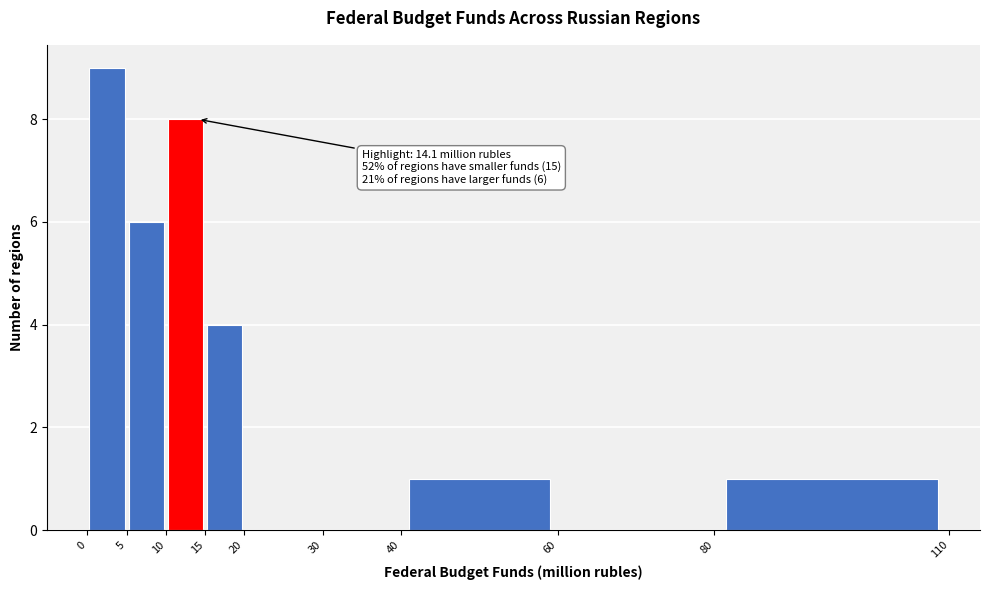

Over which range of the x-axis is the bar tallest?

0 to 5